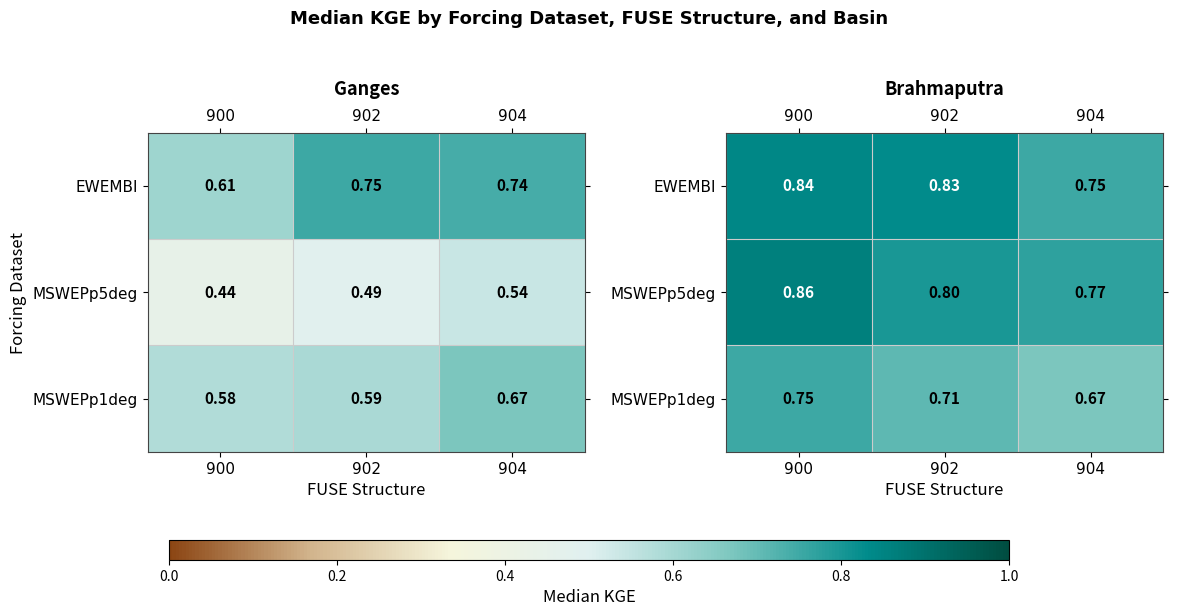

At which category is the sum across all series the highest?

900